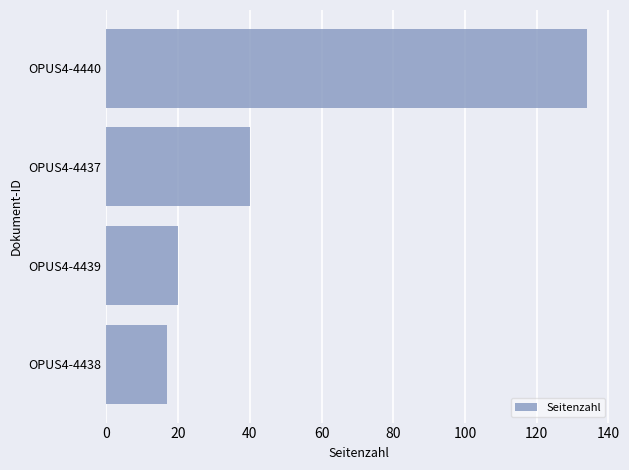

Where is the data nearest to the value 75?

OPUS4-4437